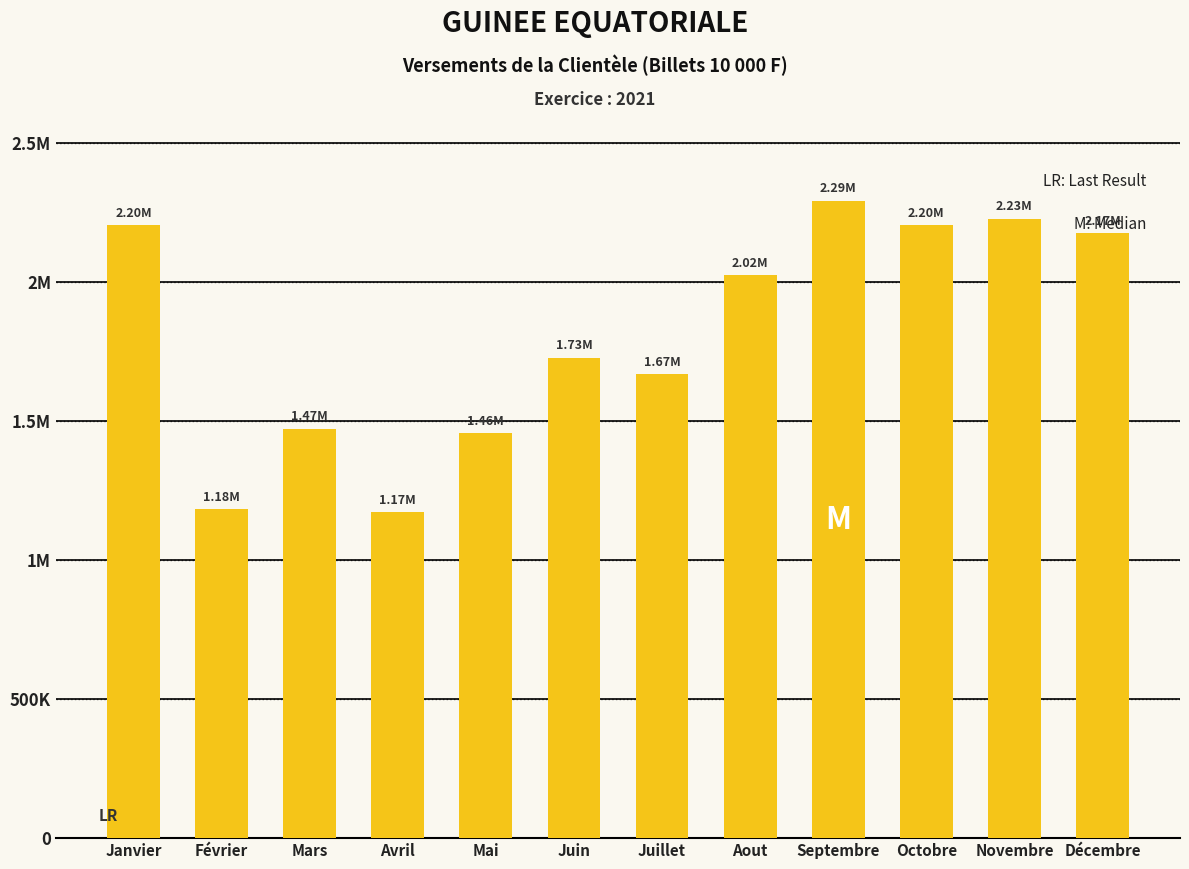

Does the chart contain any negative values?

No